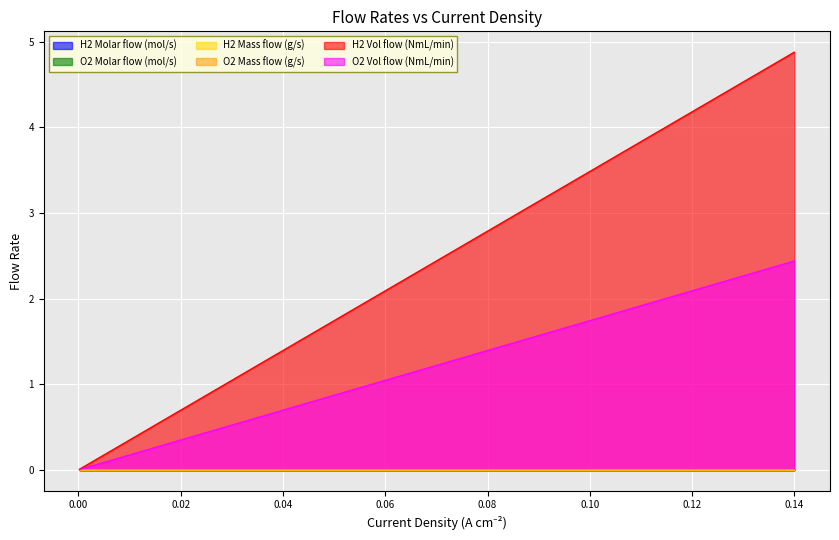

Which series has the largest total across all categories?

H2 Vol flow (NmL/min)